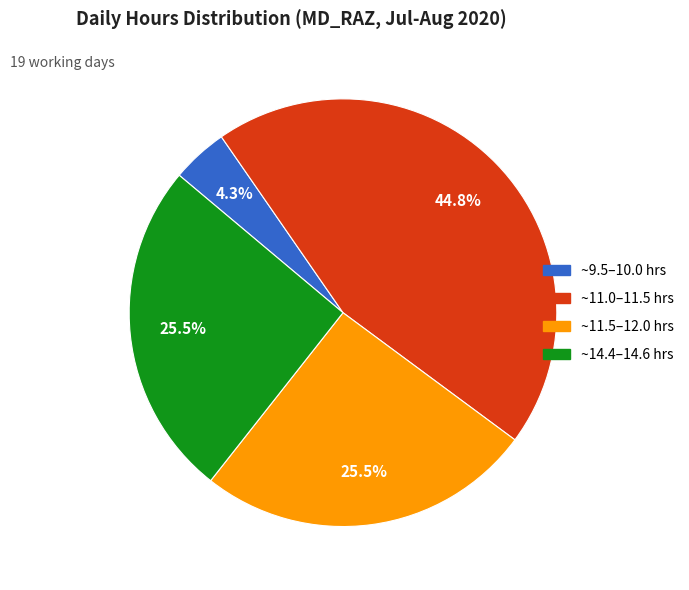

To the nearest percent, what is the average slice percentage?

25%